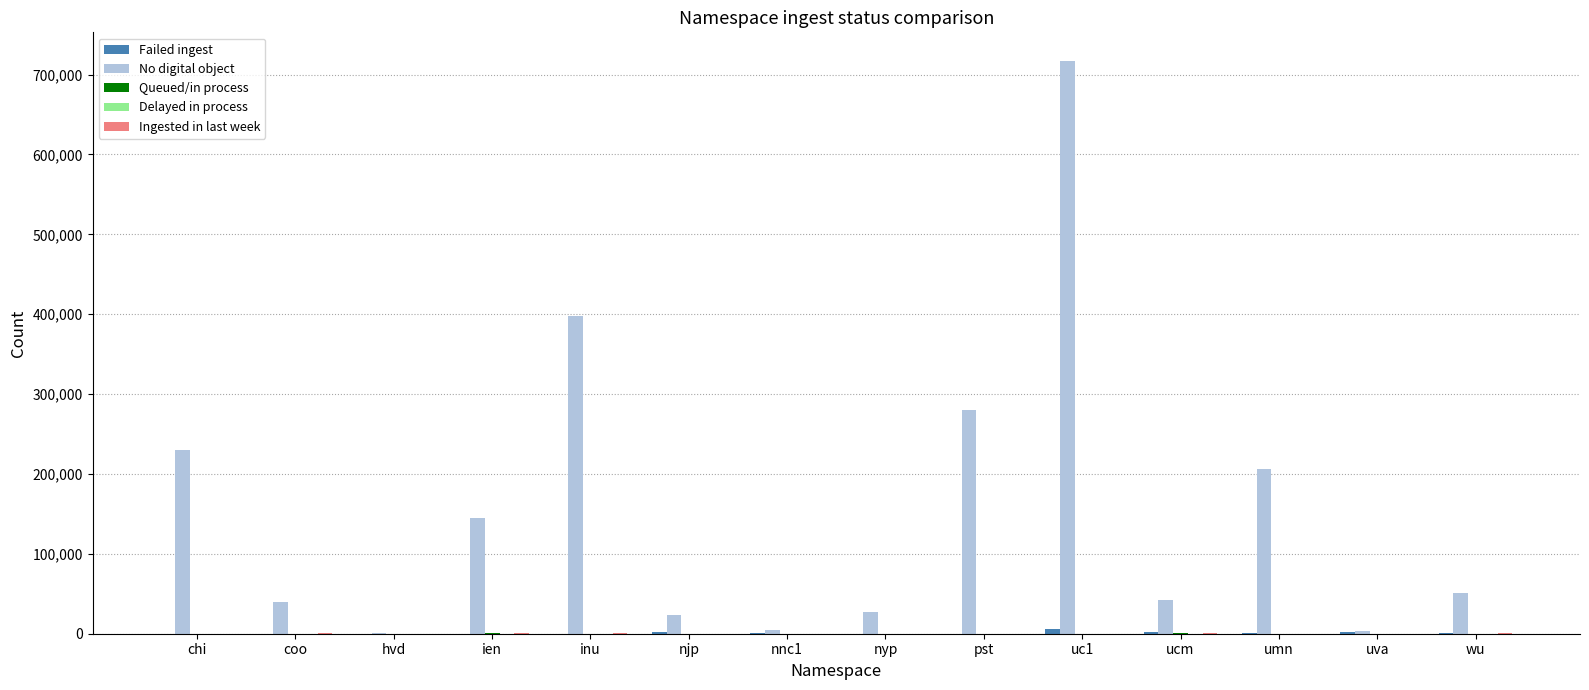

What is the maximum value shown in the chart?

716986